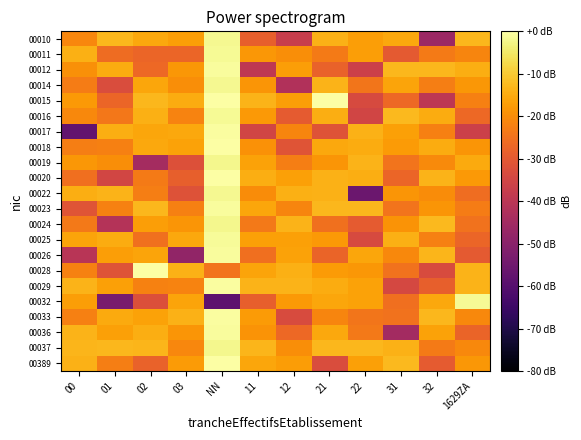

How many data points does each series have?

12